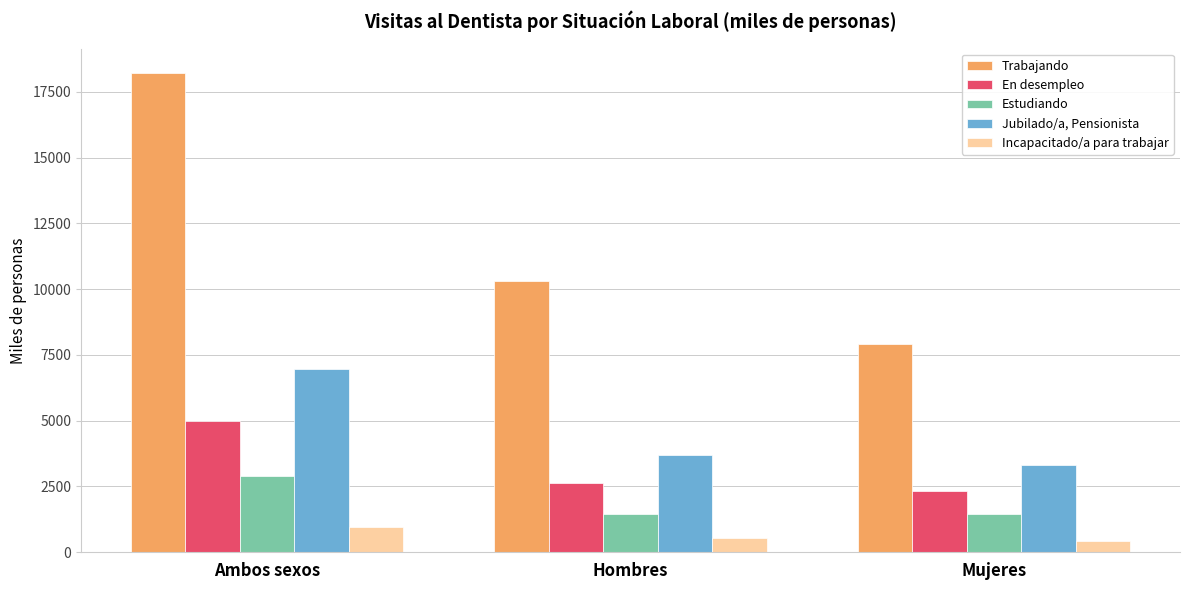

The En desempleo series shows 2331.5 at Mujeres. True or false?

True